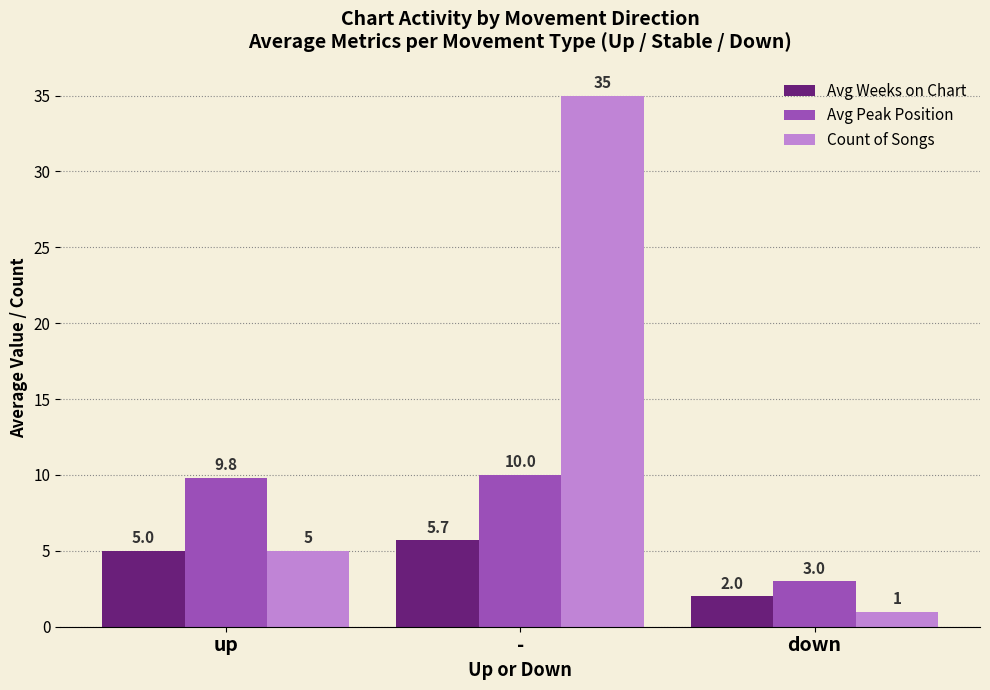

Rank the series by their maximum value, from lowest to highest.

Avg Weeks on Chart, Avg Peak Position, Count of Songs